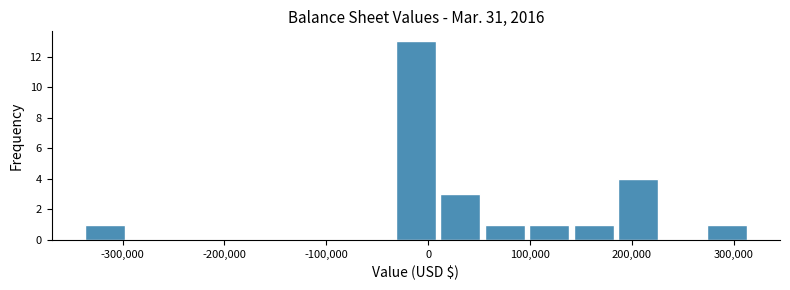

Reading left to right, list every bar in this chart as the range it spans on the x-axis followed by its height. Neither the bar edges nor the heights are printed on the chart, so give them approximately, as read against the axes.

-340000 to -290000: 1
-290000 to -250000: 0
-250000 to -210000: 0
-210000 to -160000: 0
-160000 to -120000: 0
-120000 to -80000: 0
-80000 to -30000: 0
-30000 to 10000: 13
10000 to 60000: 3
60000 to 100000: 1
100000 to 140000: 1
140000 to 190000: 1
190000 to 230000: 4
230000 to 270000: 0
270000 to 320000: 1